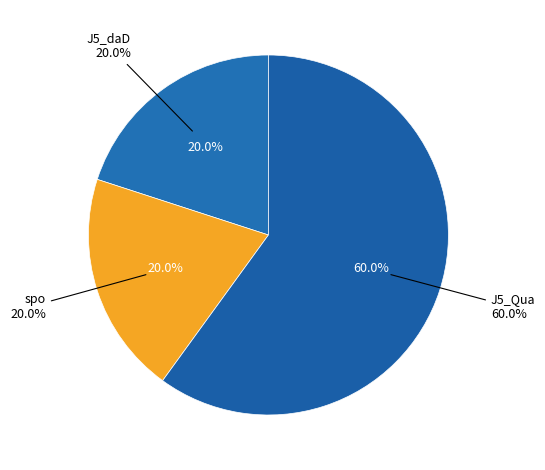

How many segments does this pie chart have?

3